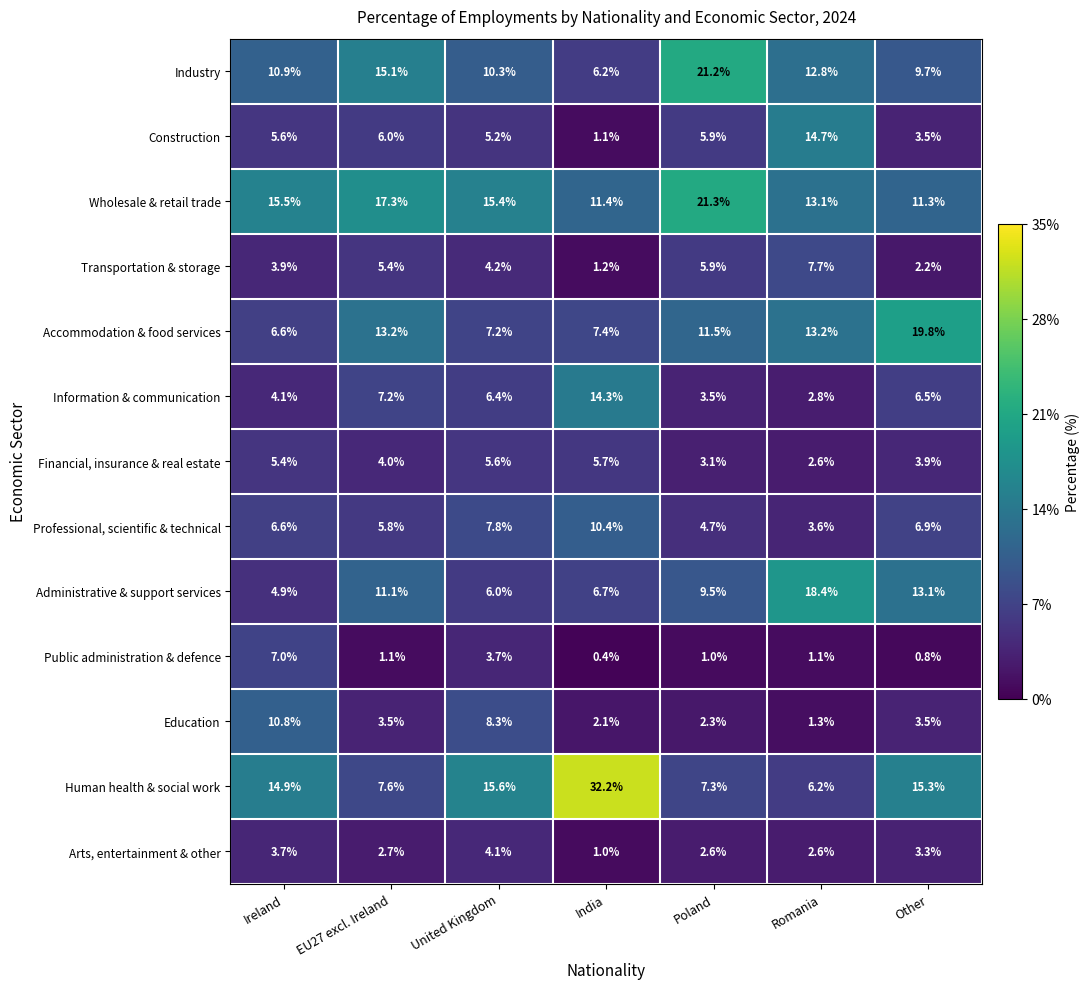

What is the total value across all series at Poland?

99.8